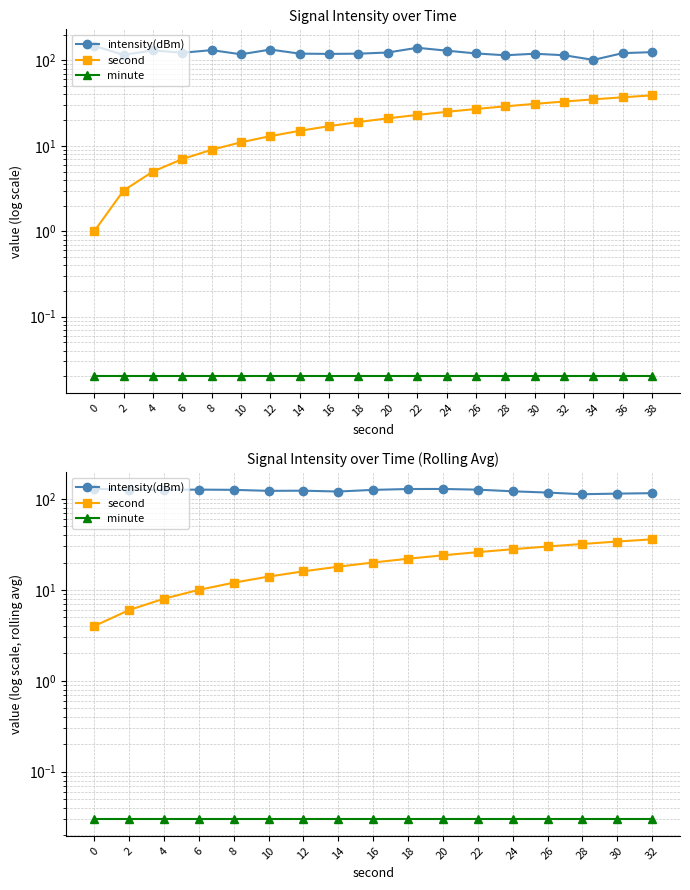

Which series has the largest total across all categories?

intensity(dBm)